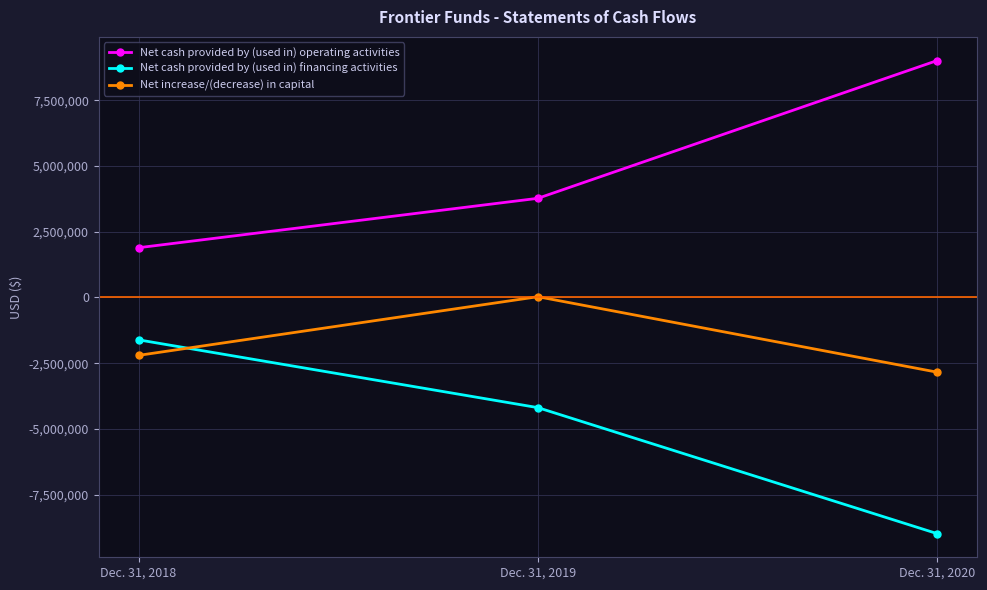

How many data points in Net cash provided by (used in) operating activities are less than 3770838?

1